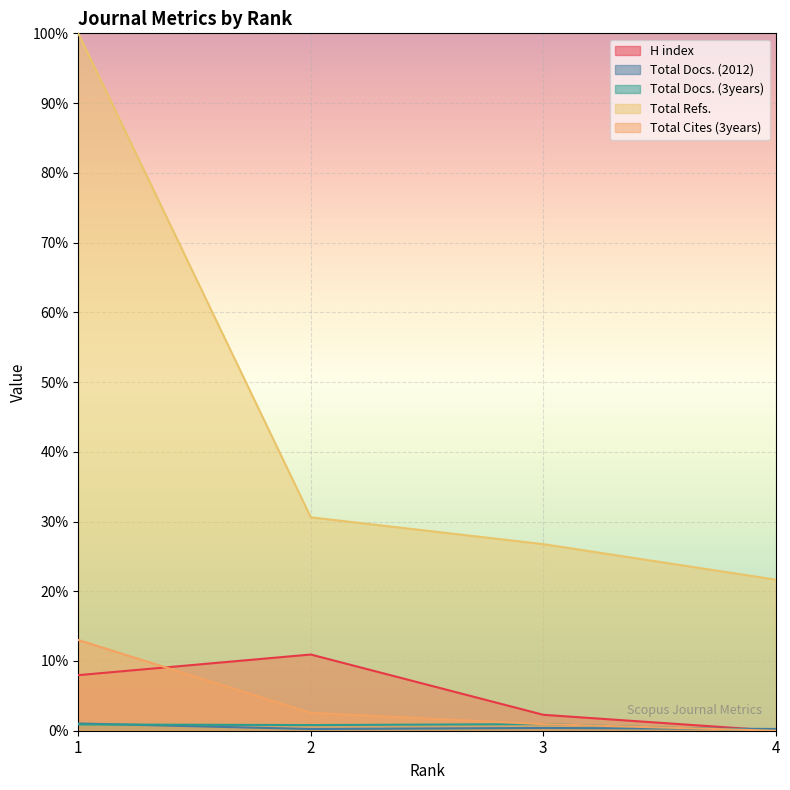

The value of Total Docs. (3years) at 3 is 0.0. True or false?

True